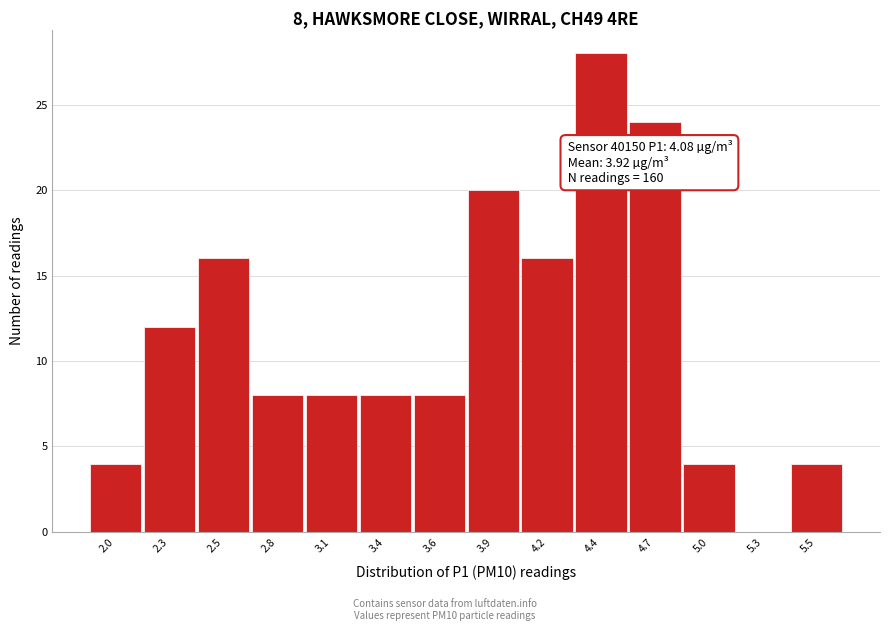

Reading left to right, list all the values displayed in this chart.

2.0=4	2.3=12	2.5=16	2.8=8	3.1=8	3.4=8	3.6=8	3.9=20	4.2=16	4.4=28	4.7=24	5.0=4	5.3=0	5.5=4